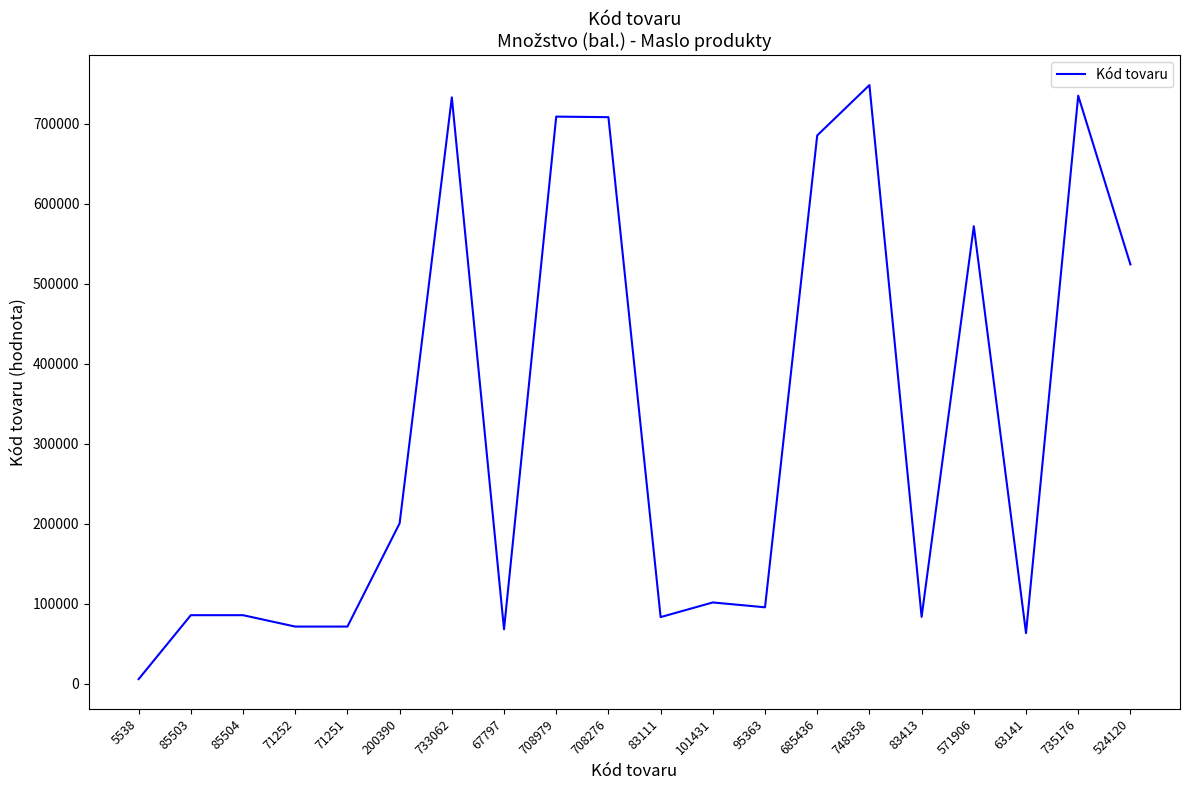

True or false: the data shows 95363 at 95363.

True